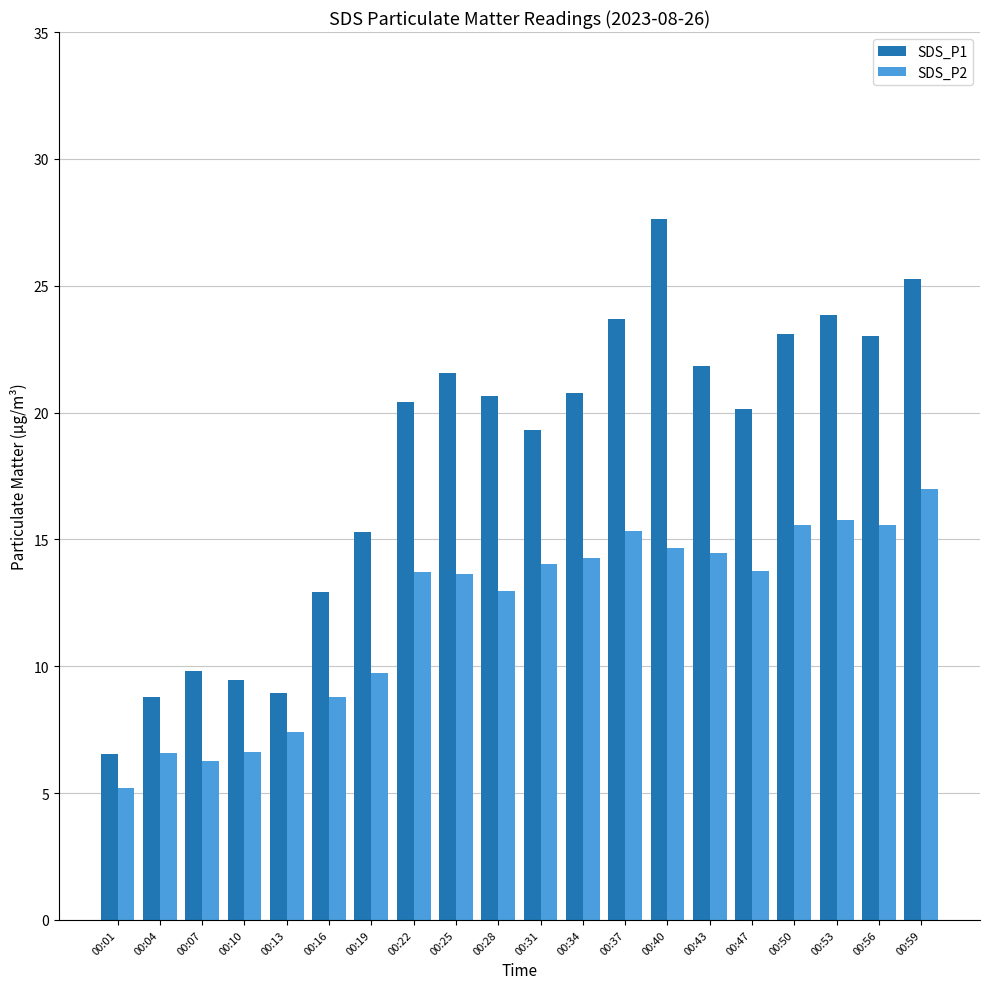

How many data points in SDS_P1 are above 20?

12